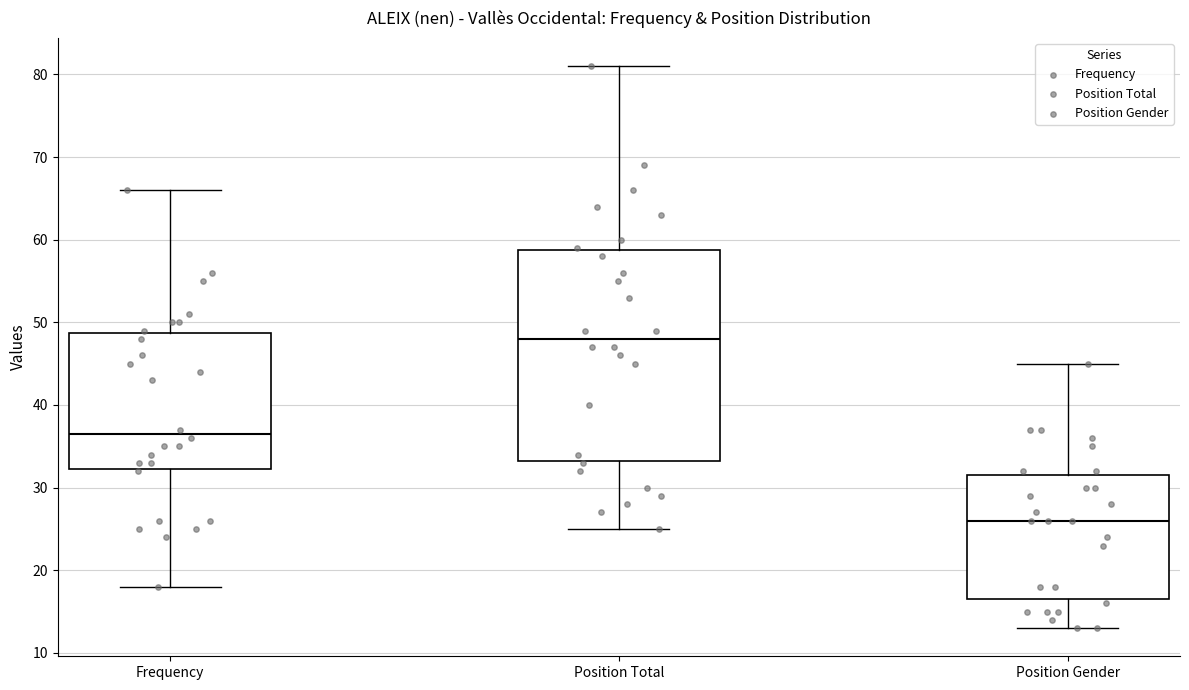

Which box has the highest median line?

Position Total